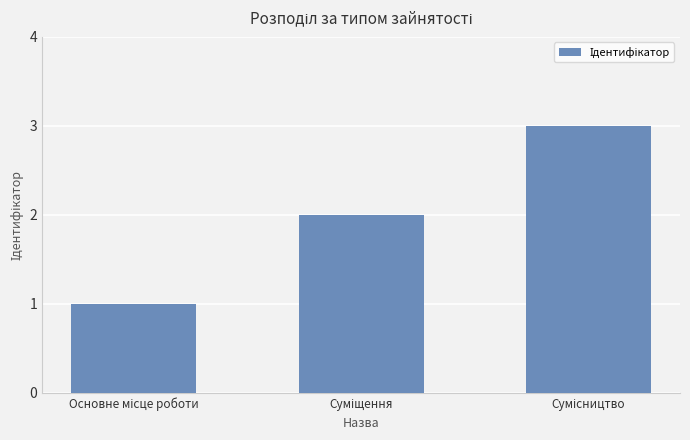

What is the sum of all values?

6